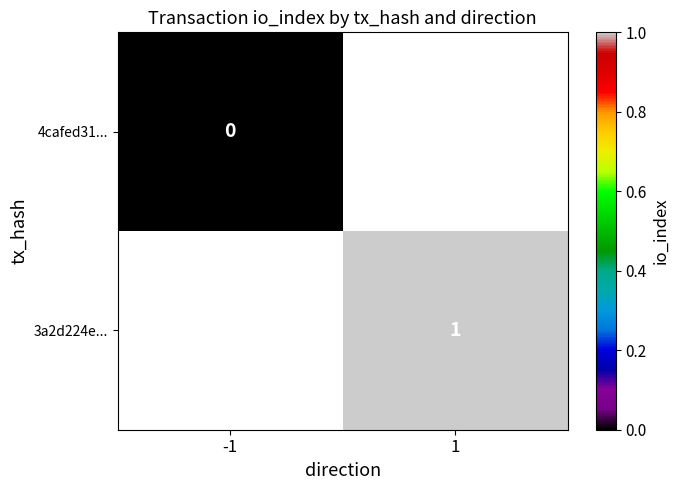

The value of 3a2d224e... at 1 is 1. True or false?

True